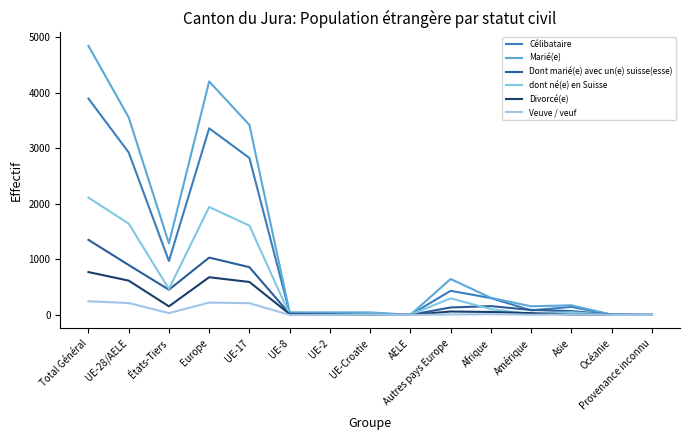

Rank the series by their maximum value, from highest to lowest.

Marié(e), Célibataire, dont né(e) en Suisse, Dont marié(e) avec un(e) suisse(esse), Divorcé(e), Veuve / veuf